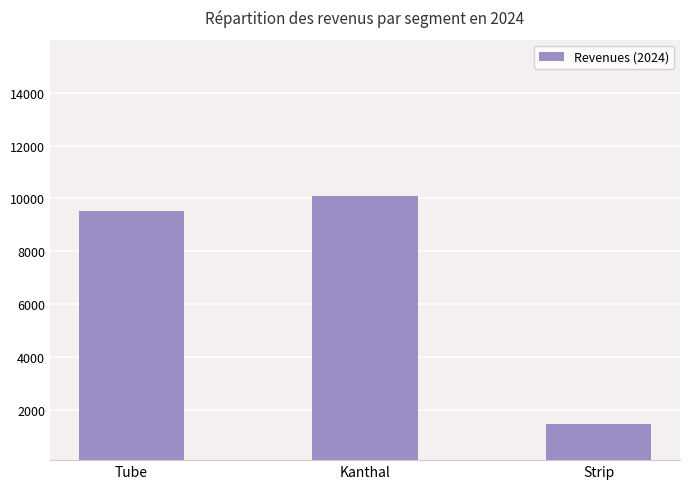

Rank the categories by value from lowest to highest.

Strip, Tube, Kanthal